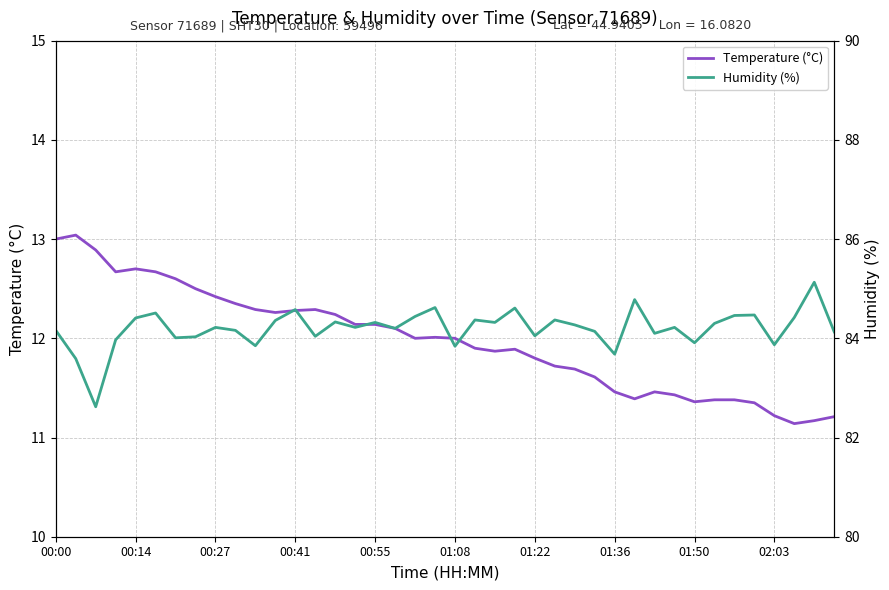

What is the maximum value for Temperature (°C)?

13.0